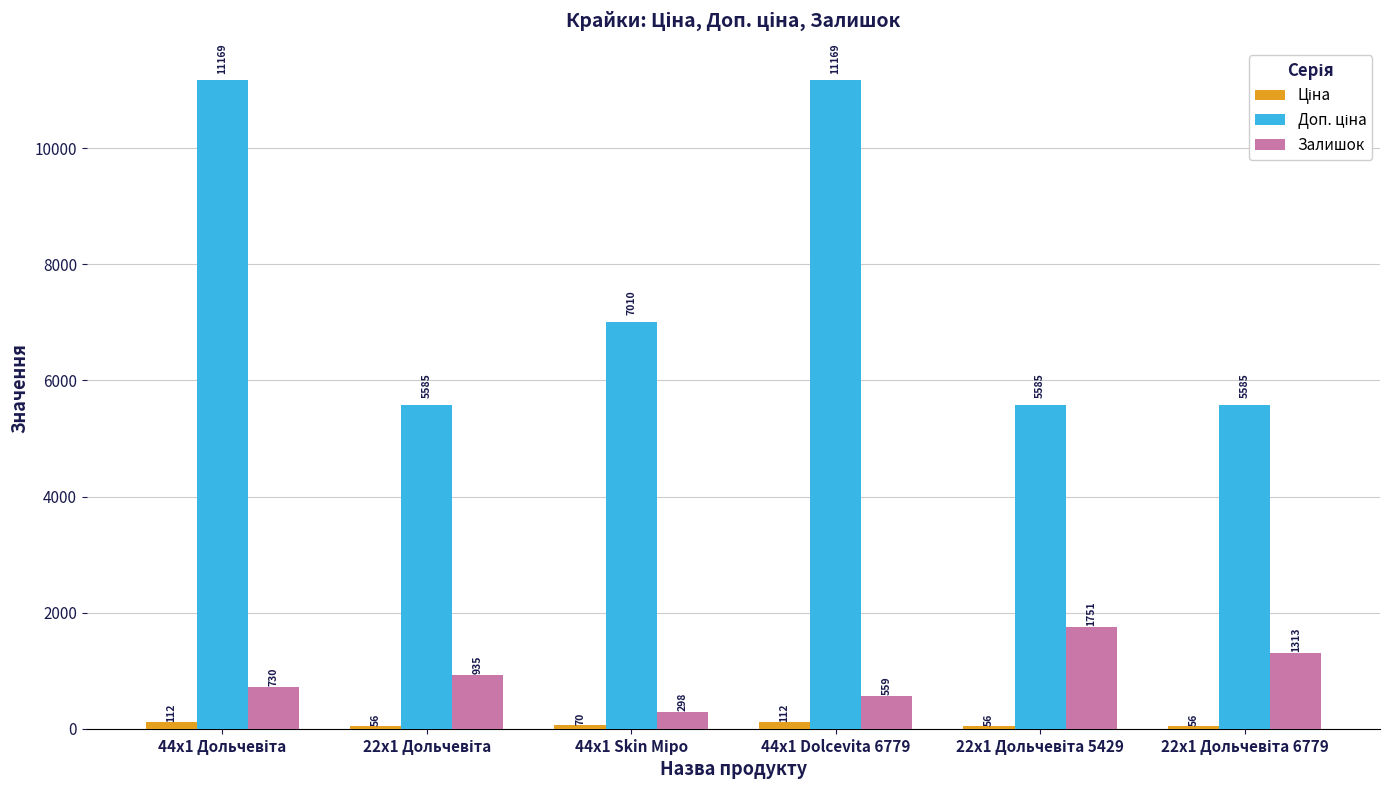

Count the Залишок values in the range 559 to 1313.

4